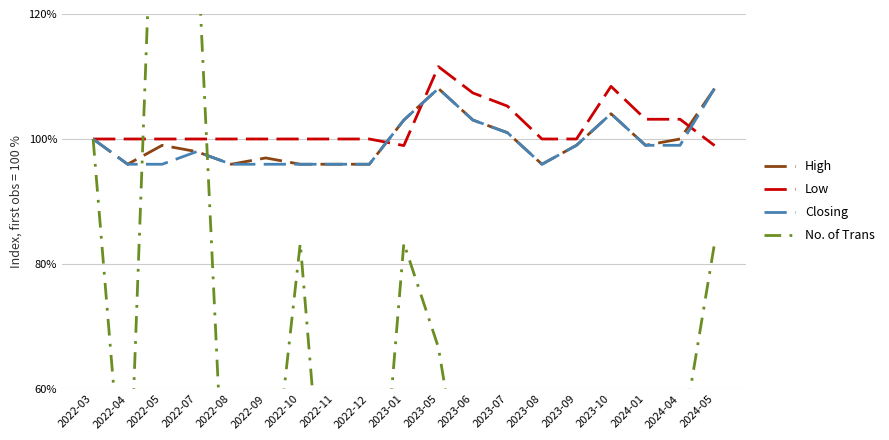

What is the label of the 10th point from the left?

2023-01